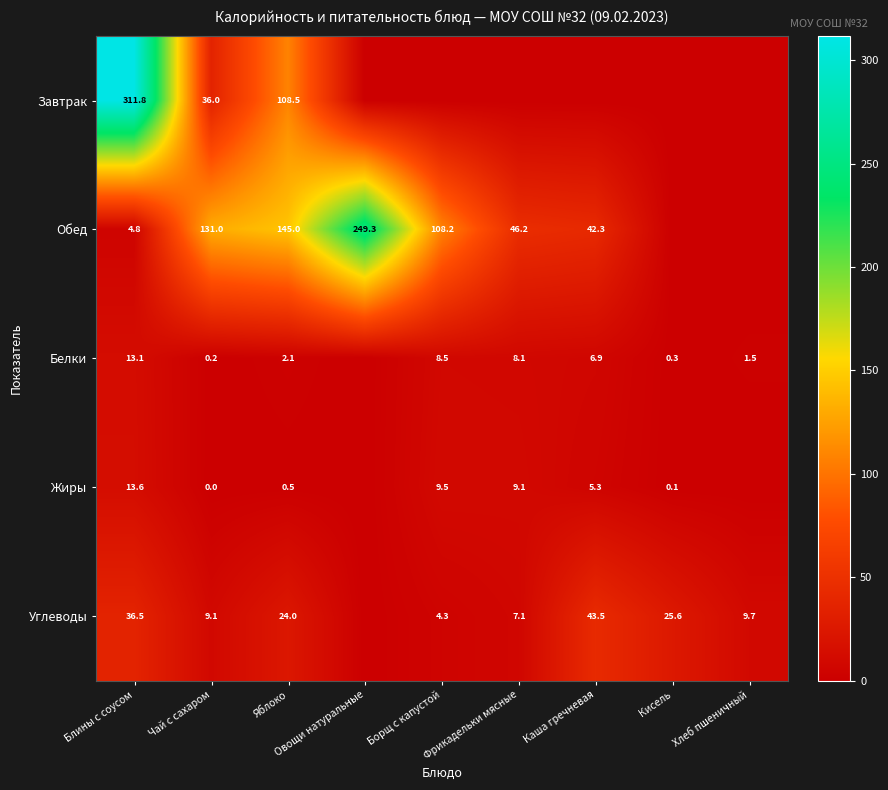

What is the sum of the Завтрак values at Яблоко and Чай с сахаром?

144.5